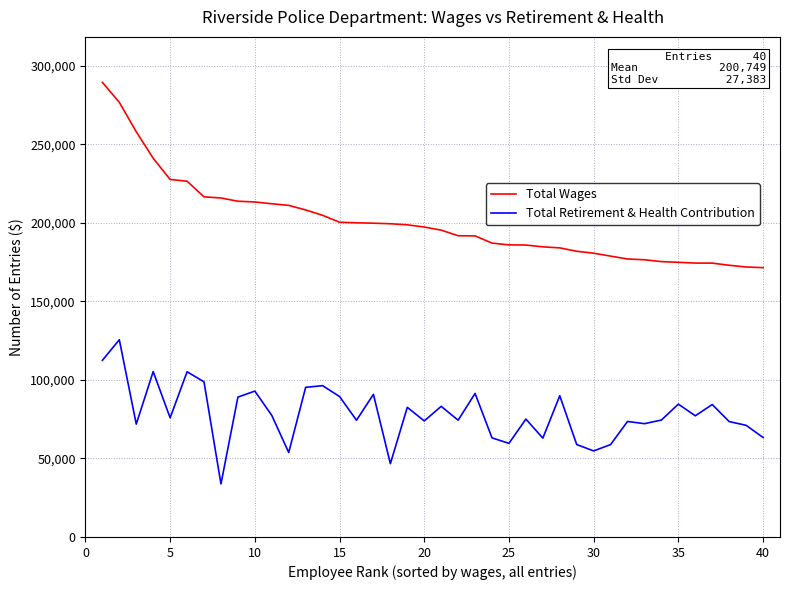

List the series in order of their peak value, highest first.

Total Wages, Total Retirement & Health Contribution